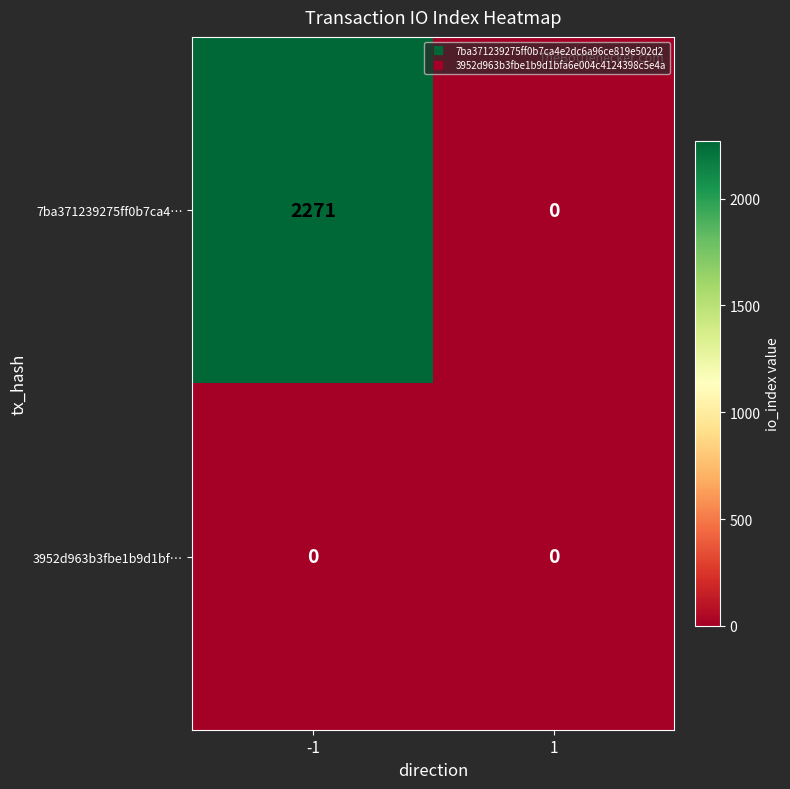

True or false: 3952d963b3fbe1b9d1bf… has a value of 0 at 1.

True